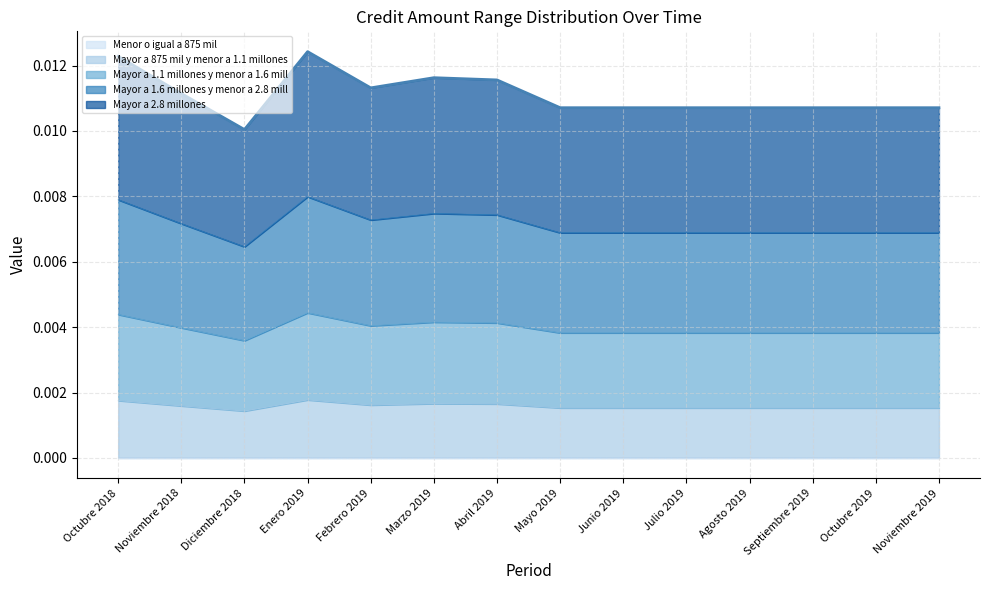

True or false: Mayor a 875 mil y menor a 1.1 millones has more than 1 points higher than both neighbors.

True